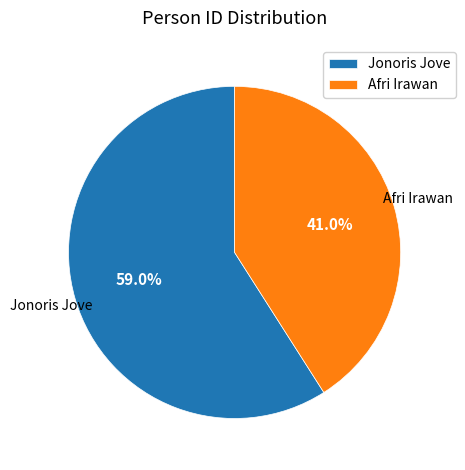

To the nearest percent, what portion does Afri Irawan represent?

41%